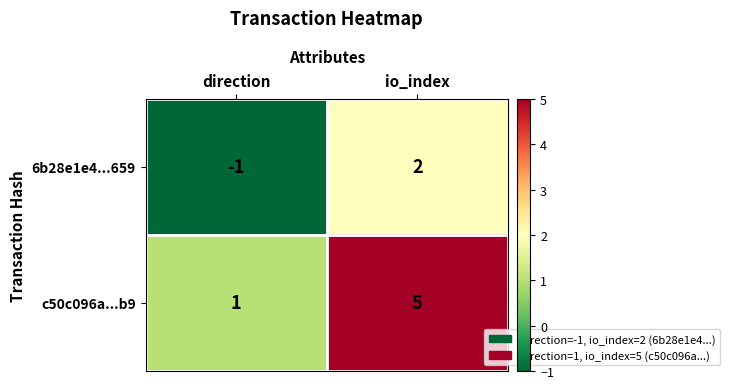

Reading left to right, what are all the values shown in this chart?

6b28e1e4...659: direction=-1	io_index=2
c50c096a...b9: direction=1	io_index=5